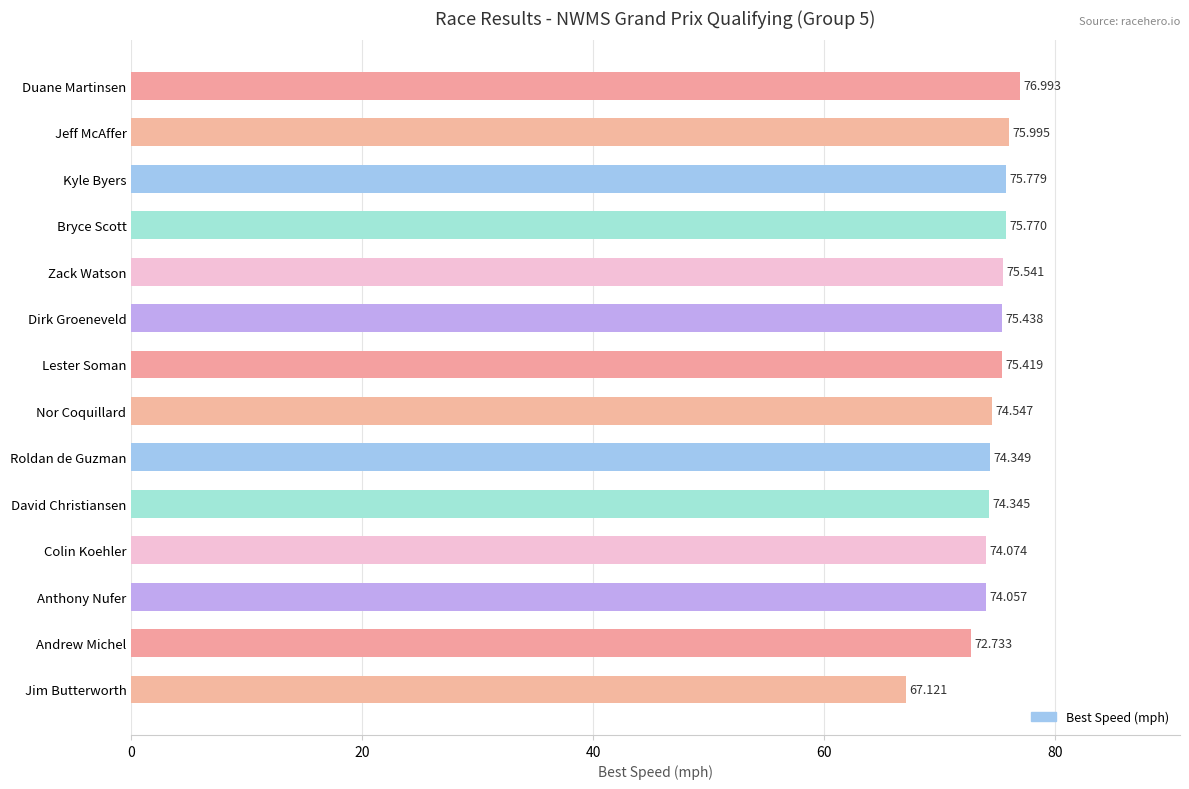

What is the label of the 9th bar from the bottom?

Dirk Groeneveld